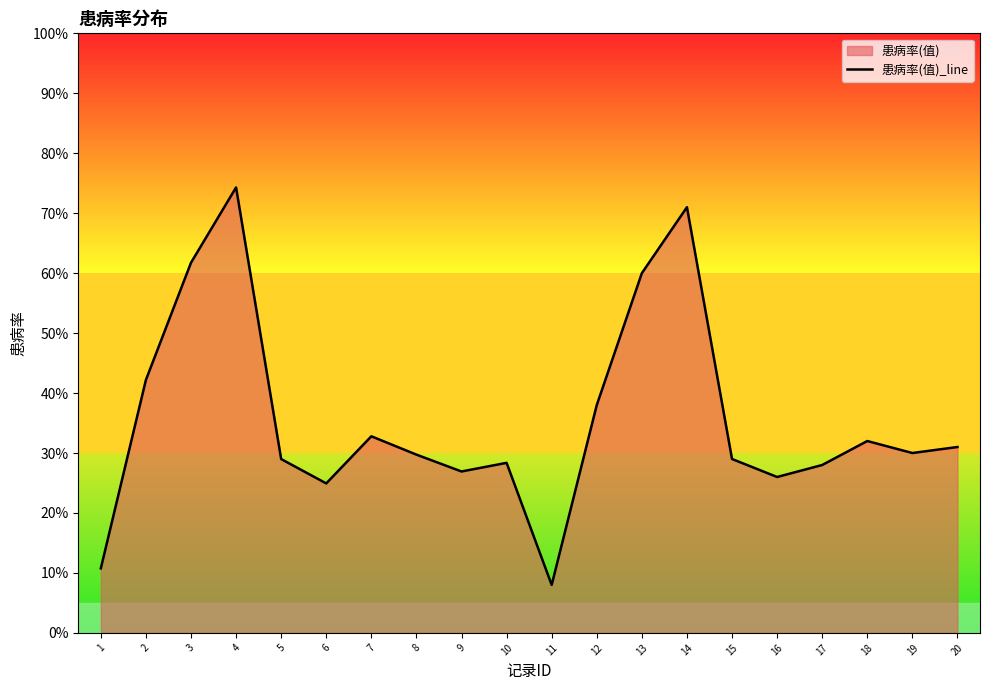

Reading left to right, what are all the values shown in this chart?

1=0.1	2=0.4	3=0.6	4=0.7	5=0.3	6=0.2	7=0.3	8=0.3	9=0.3	10=0.3	11=0.1	12=0.4	13=0.6	14=0.7	15=0.3	16=0.3	17=0.3	18=0.3	19=0.3	20=0.3